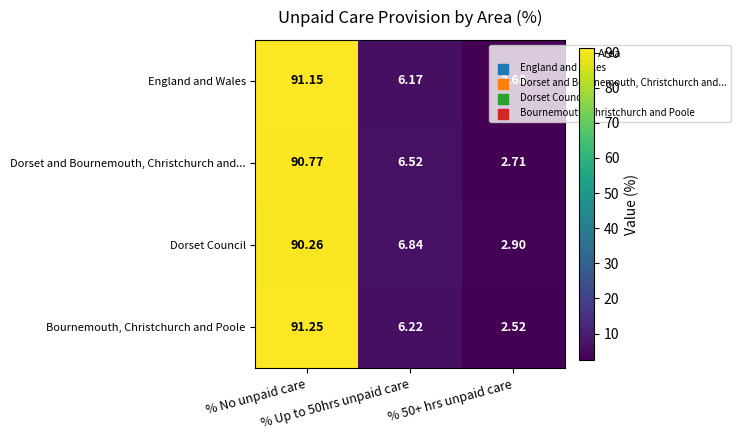

Which series has the widest spread of values?

Bournemouth, Christchurch and Poole